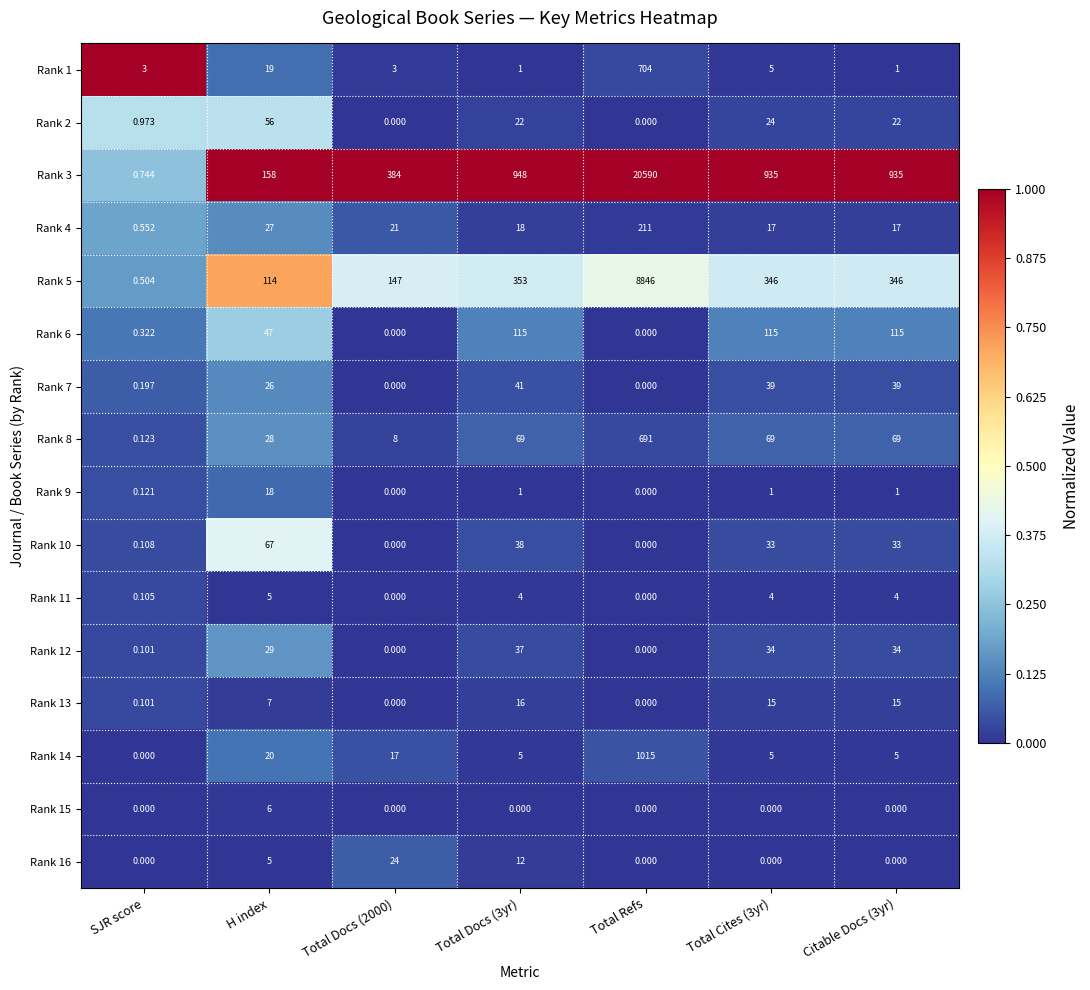

Is the value of Rank 1 at Total Refs greater than the value of Rank 4 at Total Docs (3yr)?

Yes